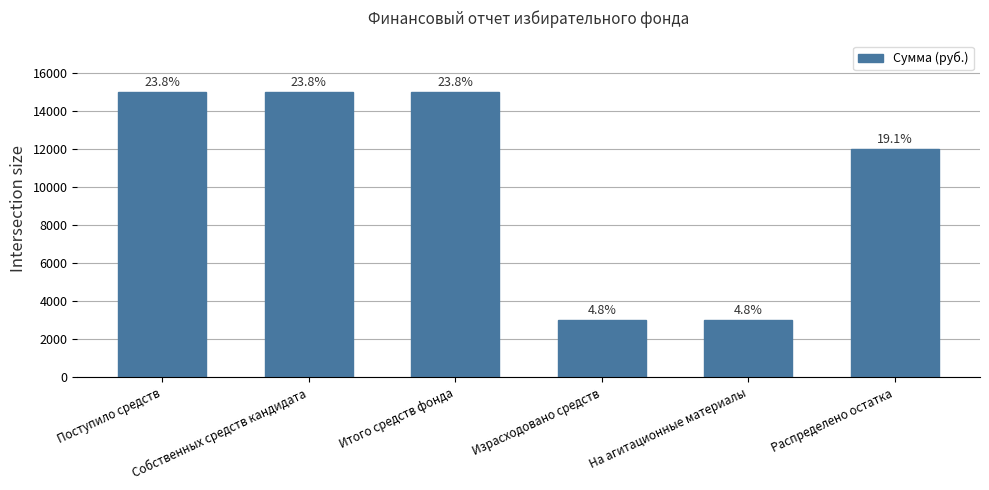

The chart shows a value of 2998 at На агитационные материалы. True or false?

True